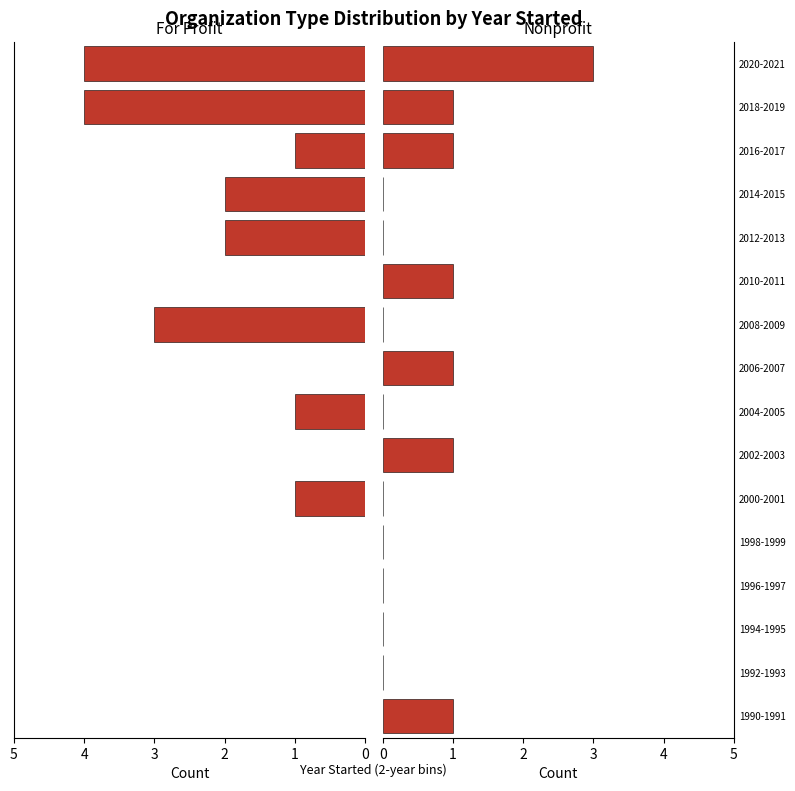

What is the maximum value shown in the chart?

4